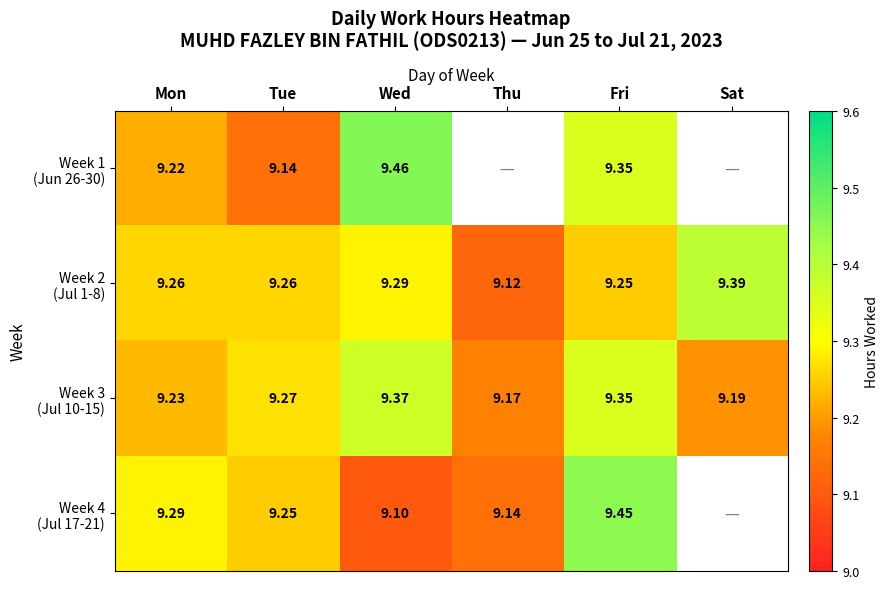

Which series changed the most between Mon and Wed?

Week 1 (Jun 26-30)